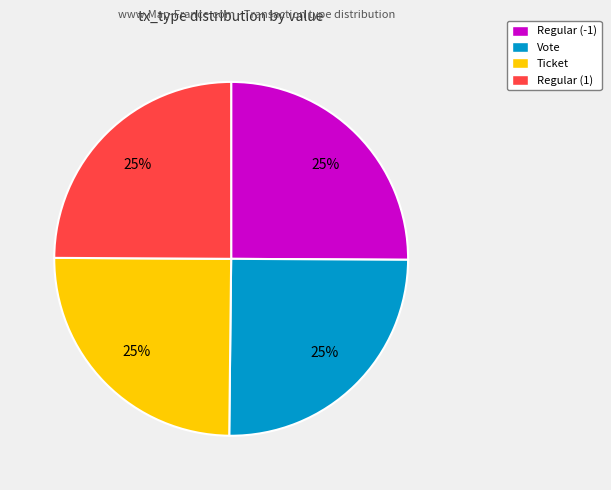

Does Regular (-1) represent more than half of the total?

No